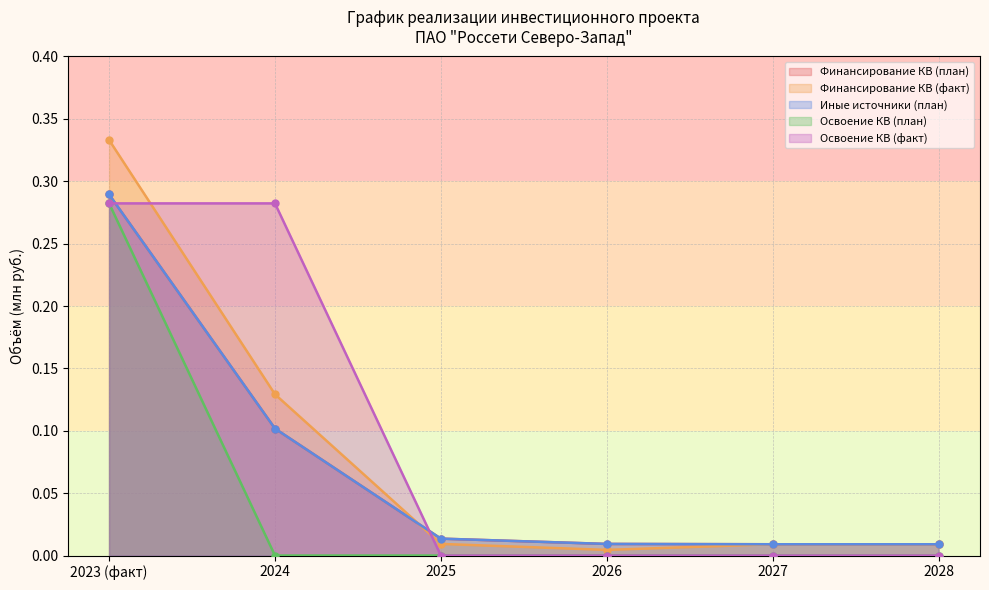

Which series has the widest spread of values?

Финансирование КВ (факт)